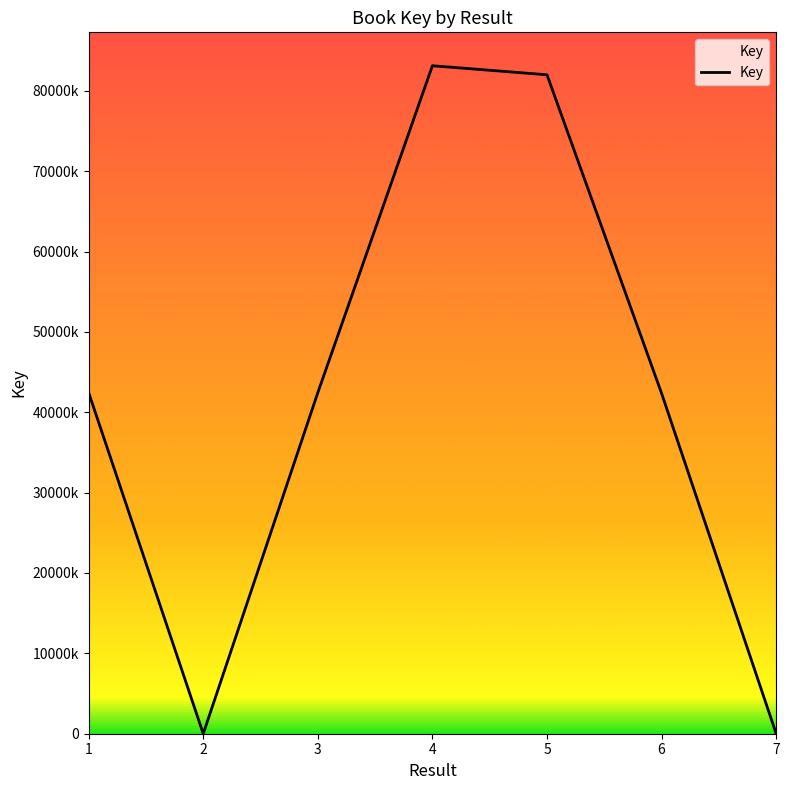

List the labels in order of value, smallest first.

2, 7, 6, 1, 3, 5, 4